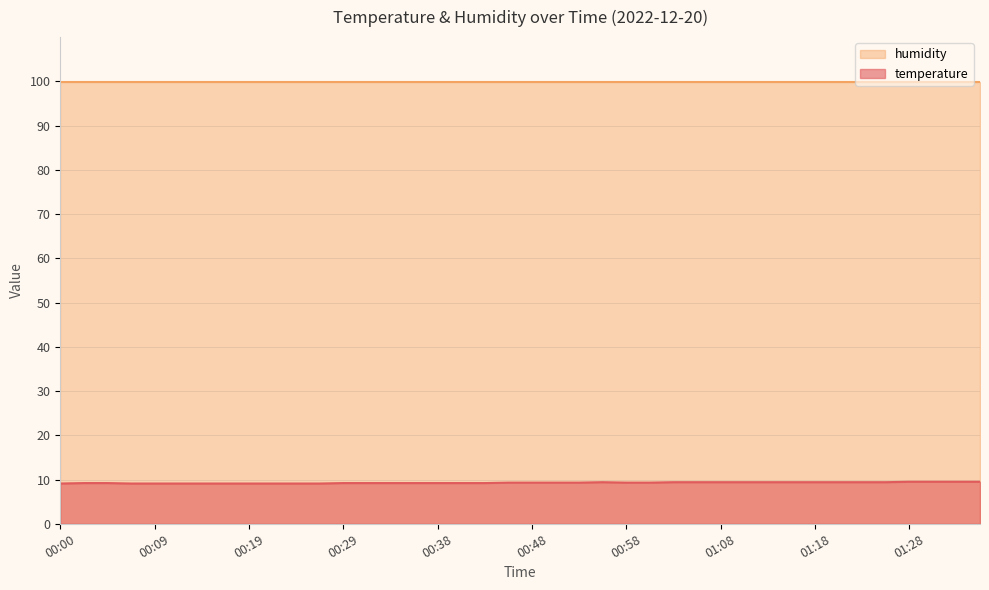

Approximately how many times larger is the value at 01:05 compared to 00:04?

1.0